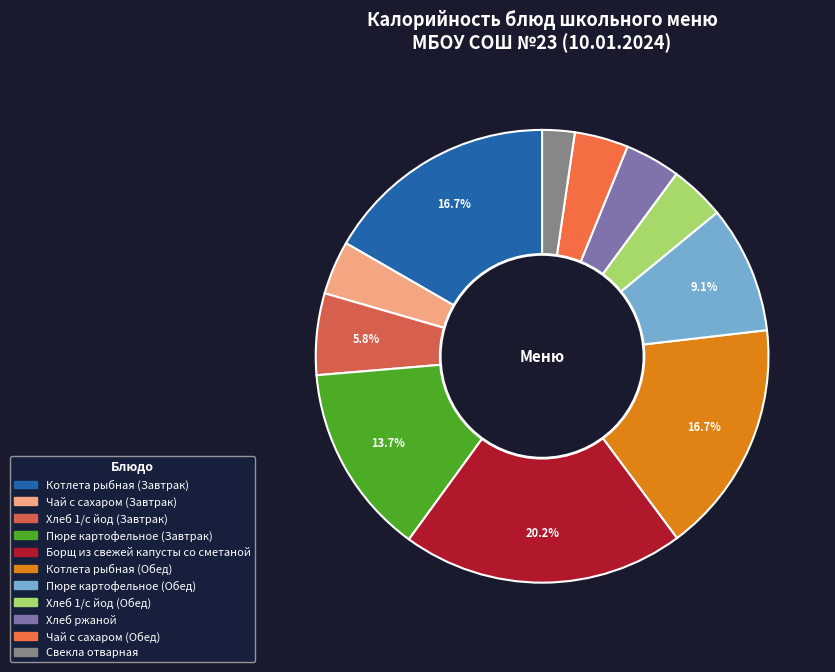

What is the ratio of the value at Пюре картофельное (Обед) to the value at Котлета рыбная (Завтрак)?

0.5